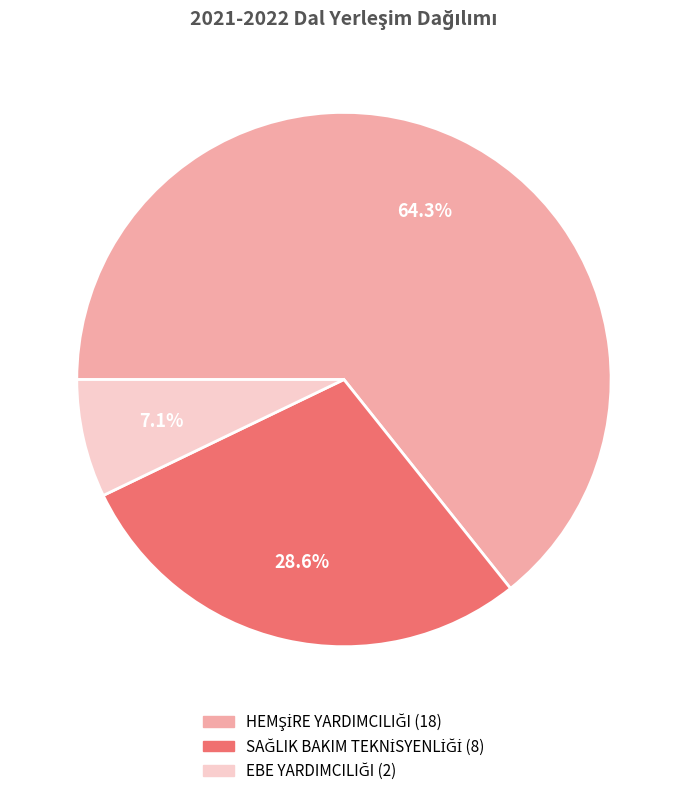

How many segments does this pie chart have?

3